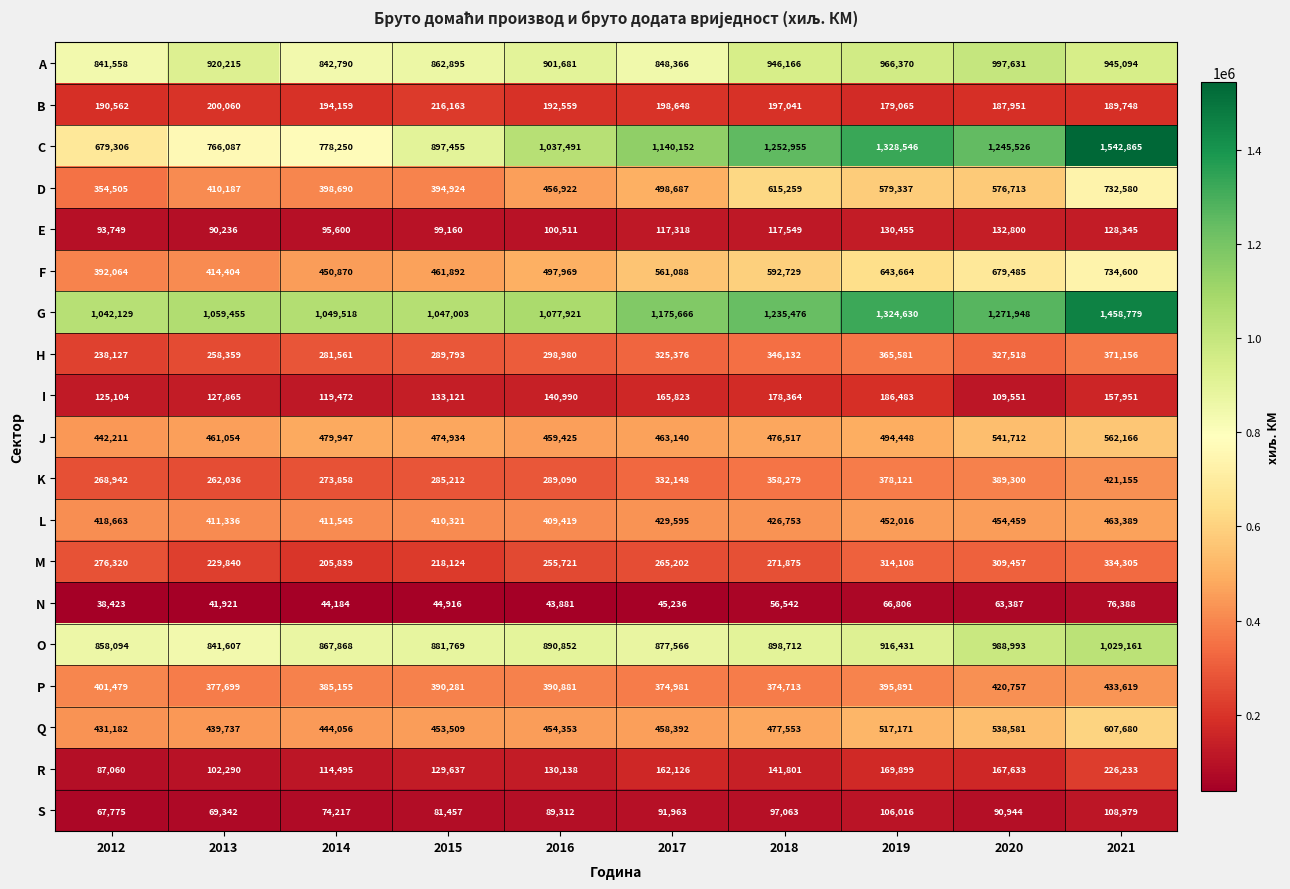

What is the difference between the second highest and second lowest values in the C series?

562459